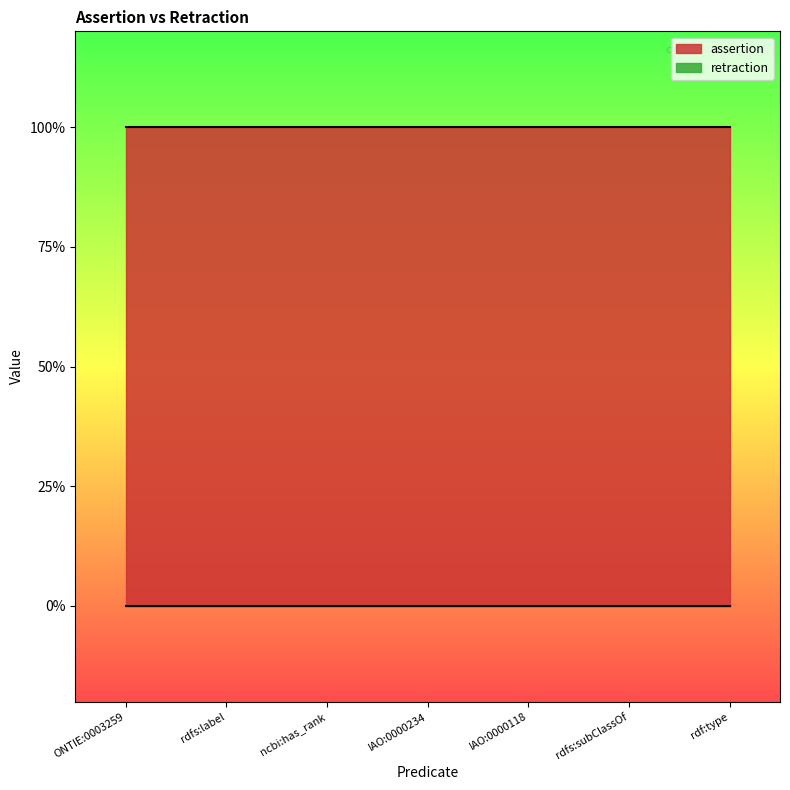

Reading right to left, what are all the values shown in this chart?

assertion: 1	1	1	1	1	1	1
retraction: 0	0	0	0	0	0	0